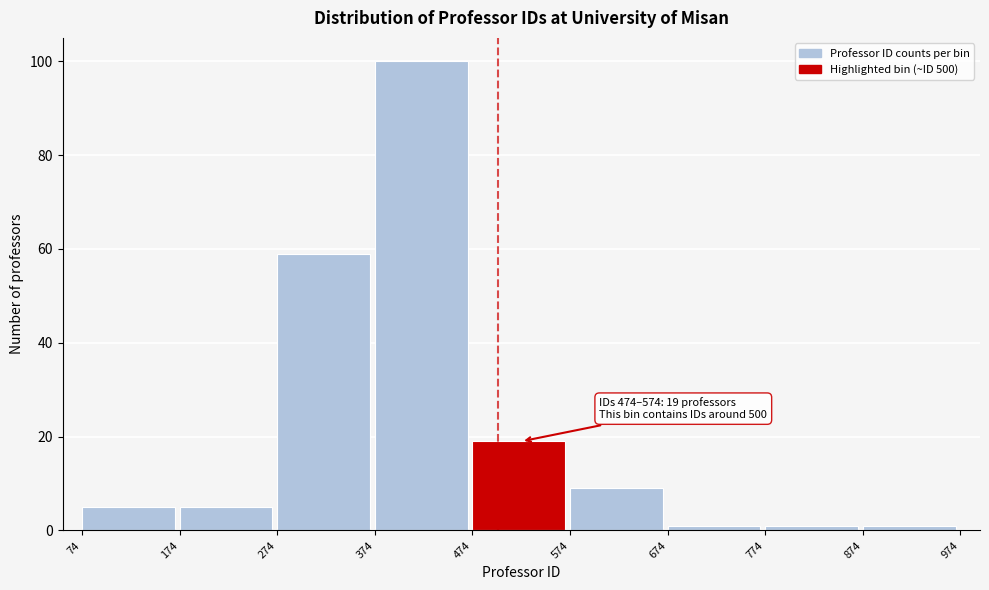

Which range on the x-axis has the tallest bar?

374 to 474